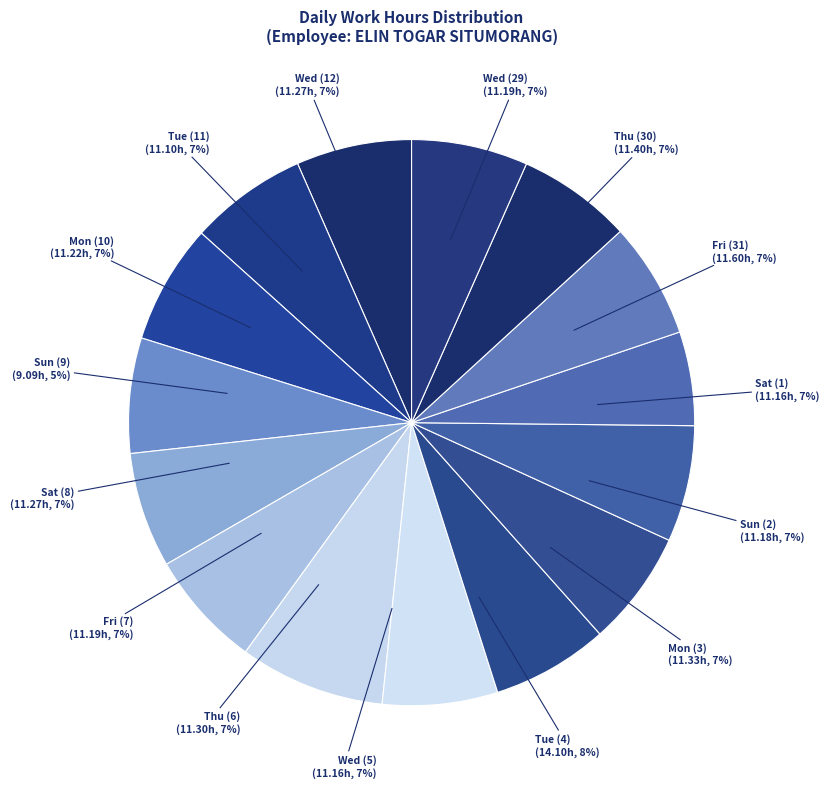

To the nearest percent, what is the difference between the largest and smallest slice percentages?

3%